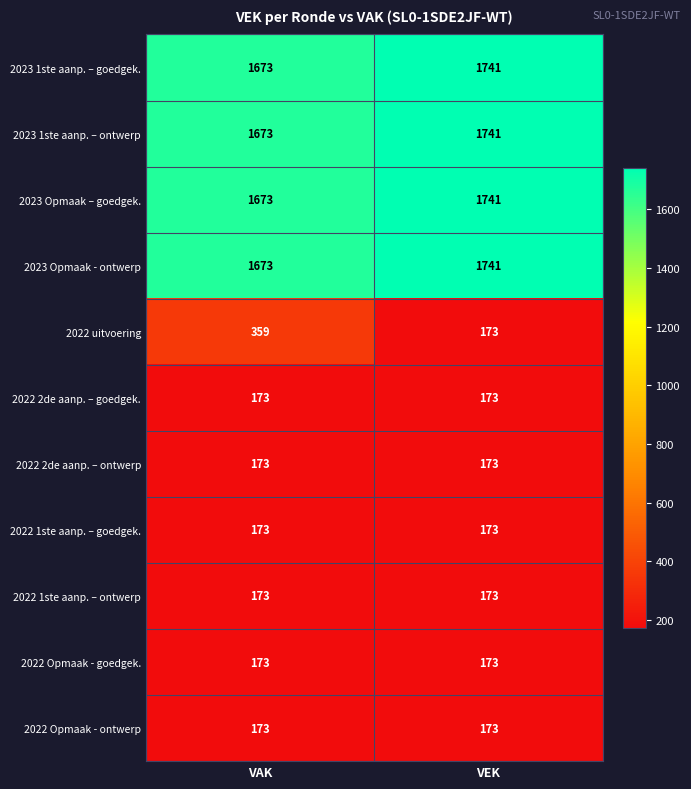

What is the sum of the 2022 1ste aanp. – ontwerp values at VEK and VAK?

346